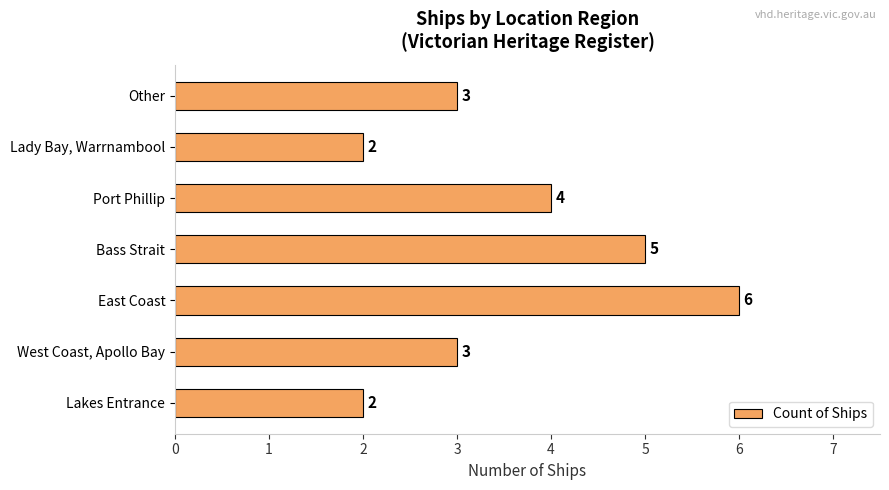

Reading bottom to top, transcribe all the data shown in this chart.

Lakes Entrance=2	West Coast, Apollo Bay=3	East Coast=6	Bass Strait=5	Port Phillip=4	Lady Bay, Warrnambool=2	Other=3